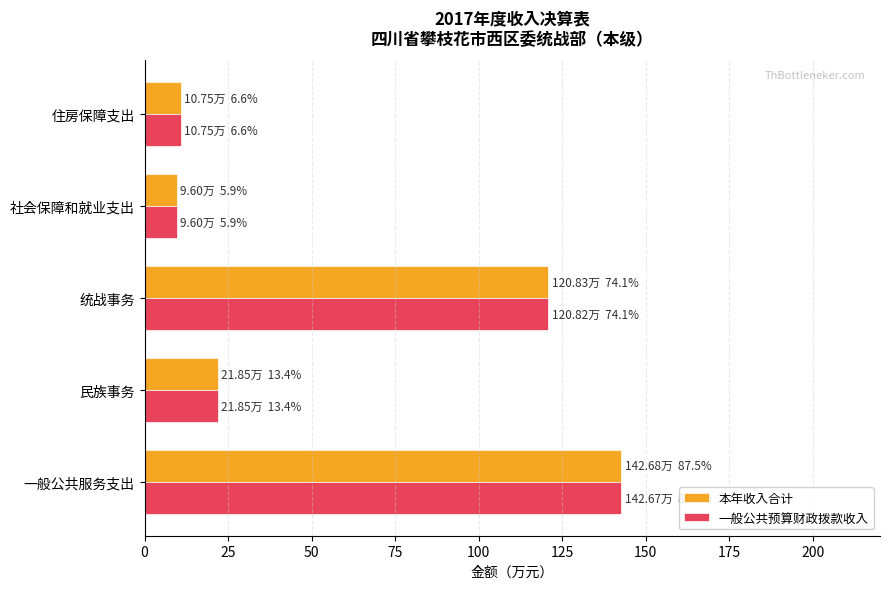

At which label is 本年收入合计 closest to 76?

统战事务